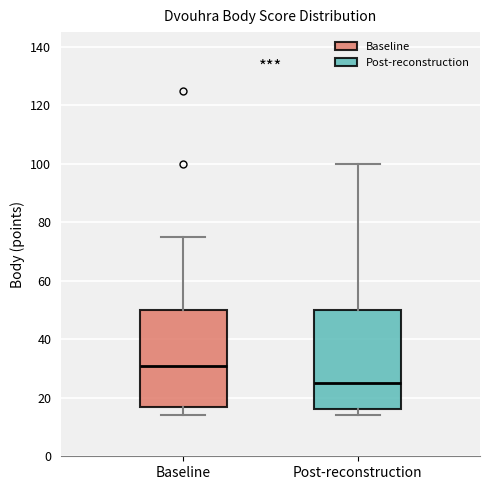

Reading left to right, transcribe this box plot: for each box, give where its median line is, the range the box spans, and where its two whiskers end, as read against the y-axis. The values are not printed on the chart, so give them approximately, as read against the axis.

Baseline: median 32, box 16 to 50, whiskers 14 to 76
Post-reconstruction: median 26, box 16 to 50, whiskers 14 to 100